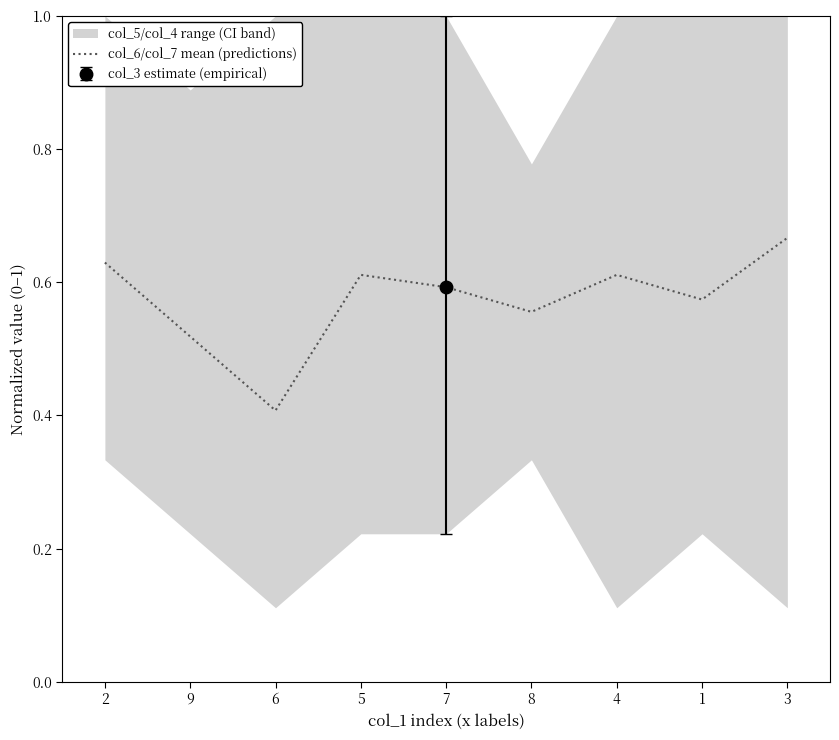

Which category has the highest value across all series?

3